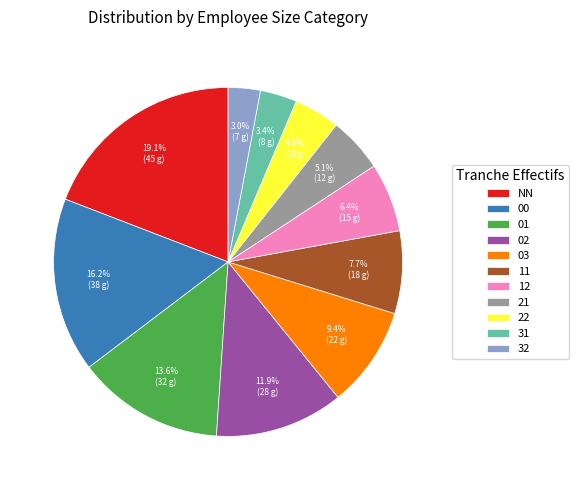

Is there any slice that represents more than half of the pie?

No